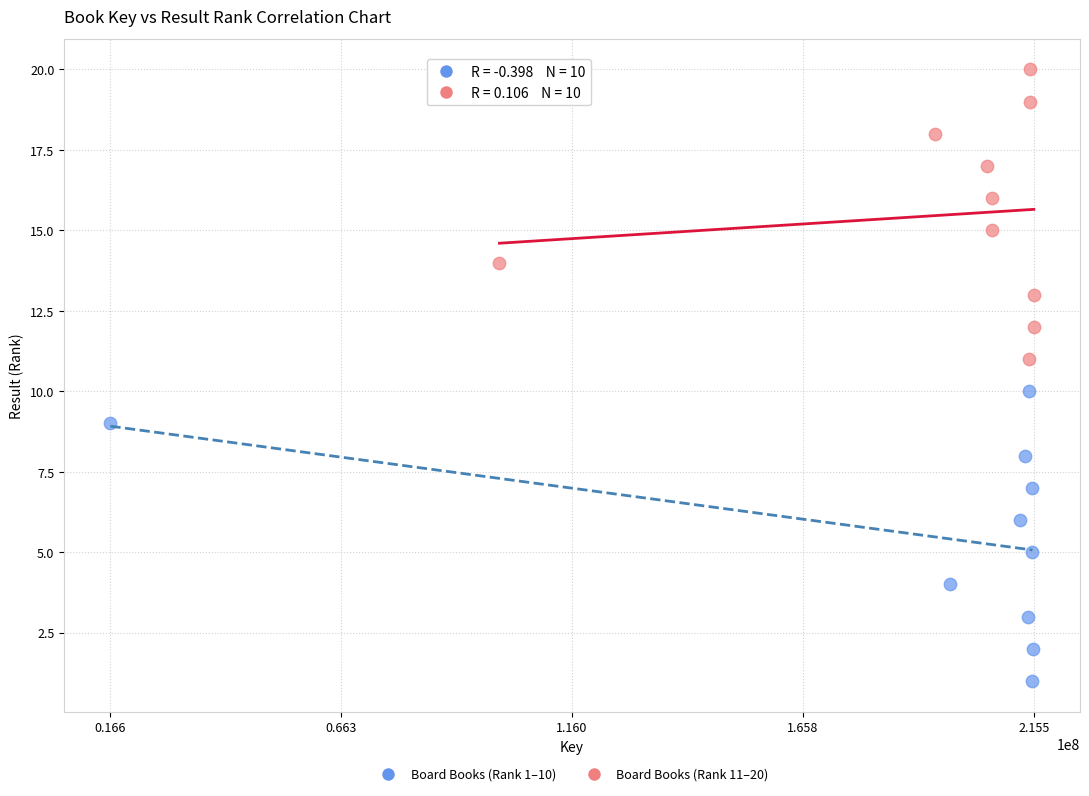

Which series contains the highest Y value?

Board Books (Rank 11–20)